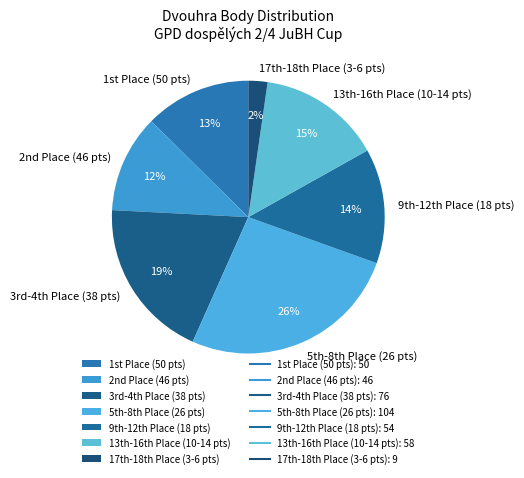

What is the smallest slice in the pie chart?

17th-18th Place (3-6 pts)